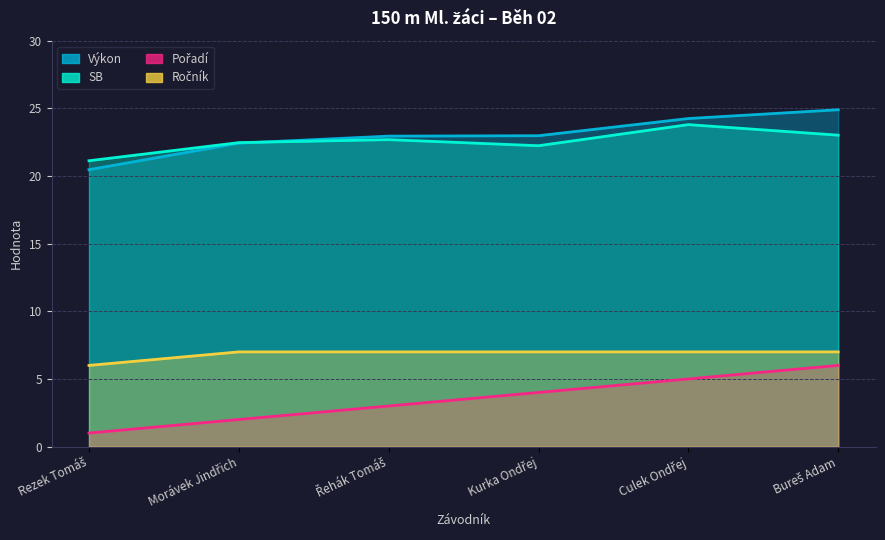

Between Morávek Jindřich and Culek Ondřej, which is larger?

Culek Ondřej